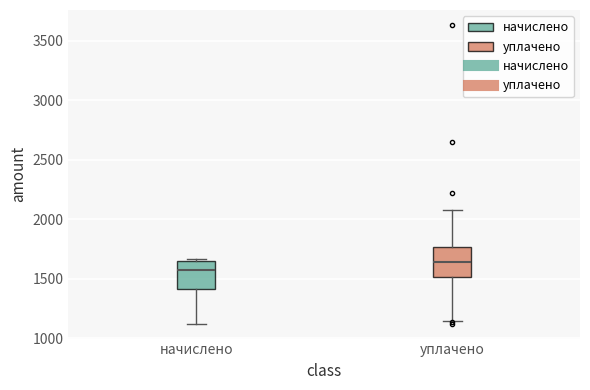

Reading left to right, transcribe this box plot: for each box, give where its median line is, the range the box spans, and where its two whiskers end, as read against the y-axis. The values are not printed on the chart, so give them approximately, as read against the axis.

начислено: median 1600, box 1400 to 1650, whiskers 1100 to 1650 (just above the box's upper edge)
уплачено: median 1650, box 1500 to 1750, whiskers 1150 to 2100